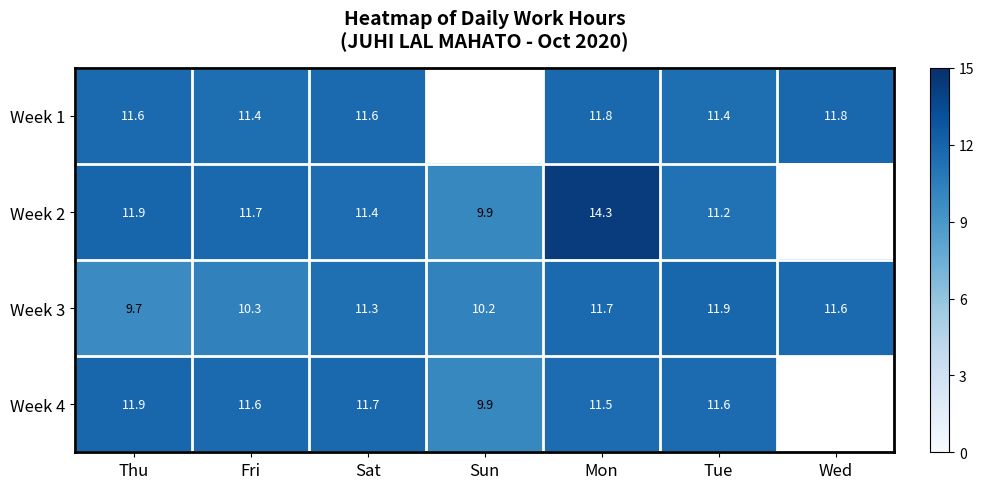

What is the difference between the maximum and minimum values in the Week 2 series?

4.4